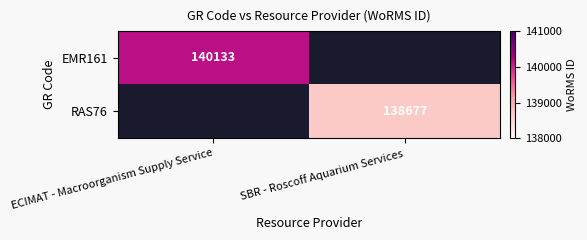

The value of EMR161 at ECIMAT - Macroorganism Supply Service is 140133. True or false?

True